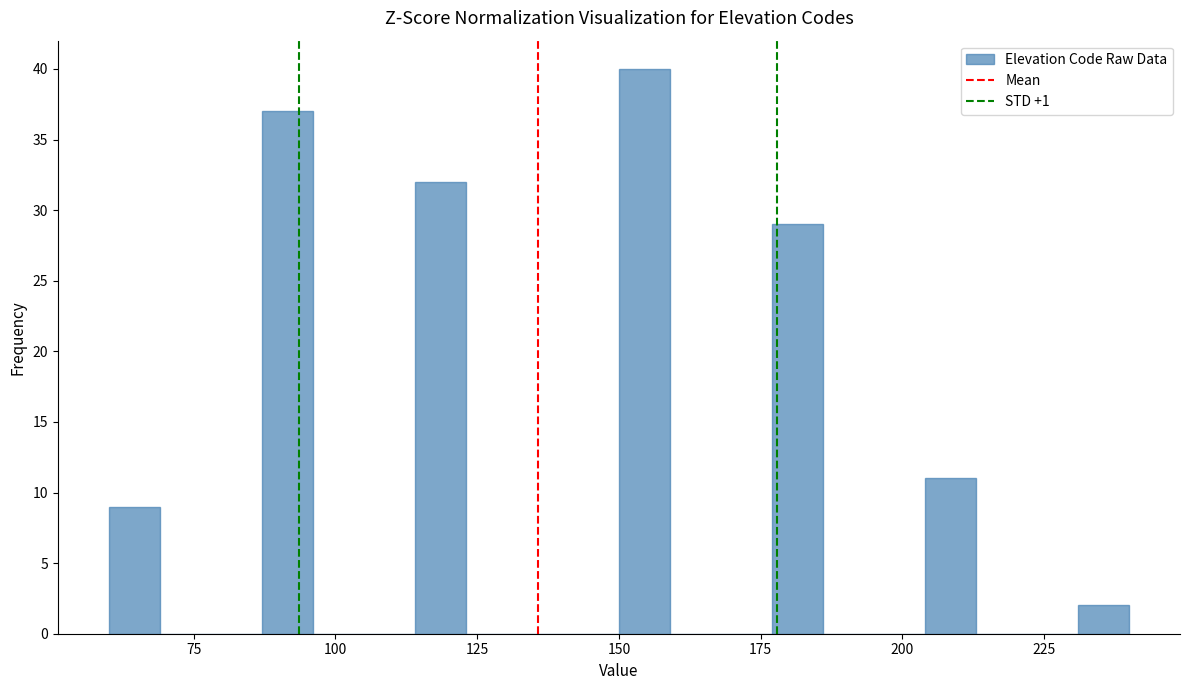

Read against the x-axis, roughly where is the centre of the tallest bar?

155